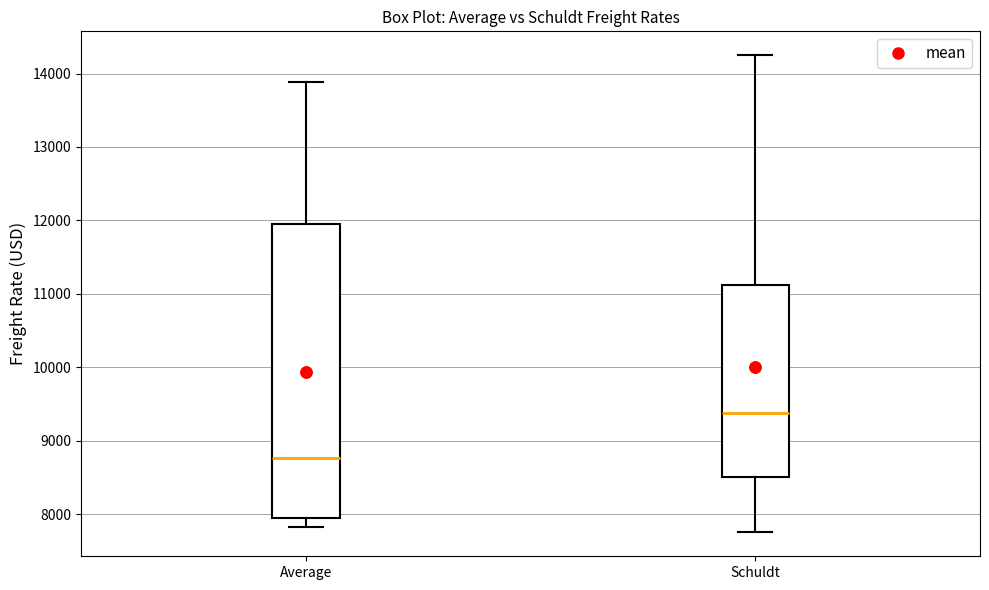

Where does the lower whisker of the box for Average end on the y-axis? The values are not printed on the chart, so give them approximately, as read against the axis.

7800